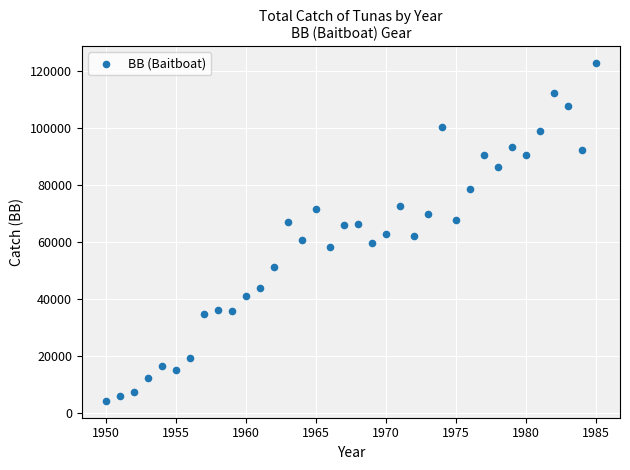

What is the range of Y values (max minus min)?

118562.5